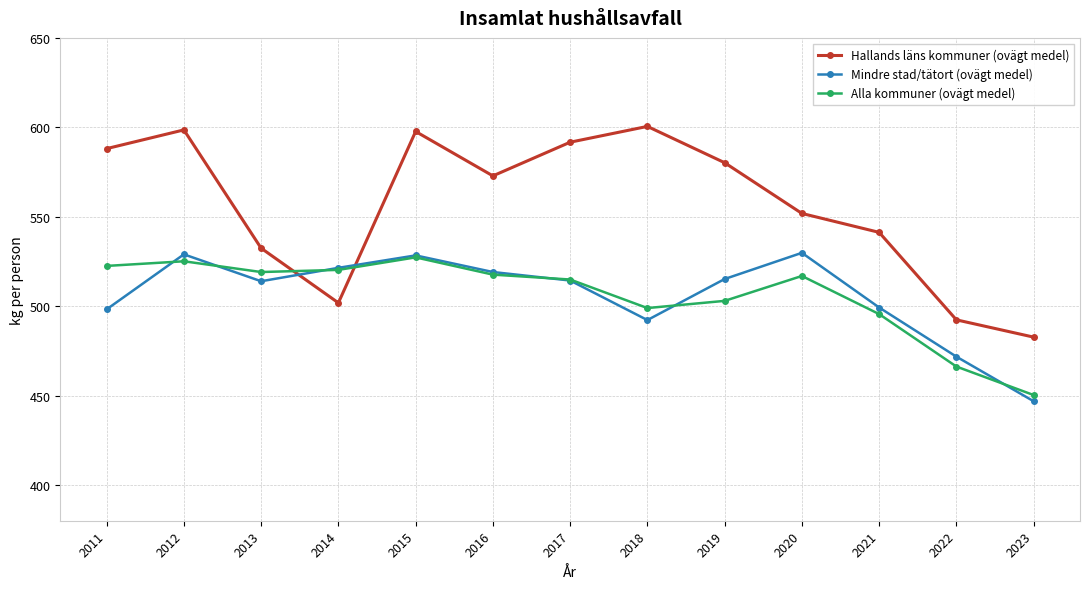

What is the value of the Alla kommuner (ovägt medel) point at the 7th from the left?

514.9